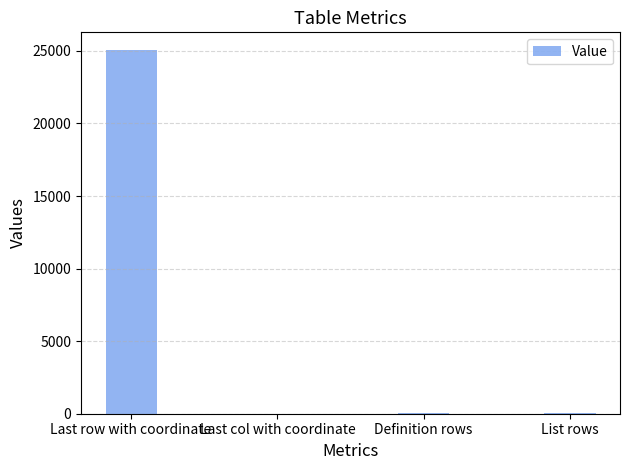

At which category does the chart reach its peak across all series?

Last row with coordinate